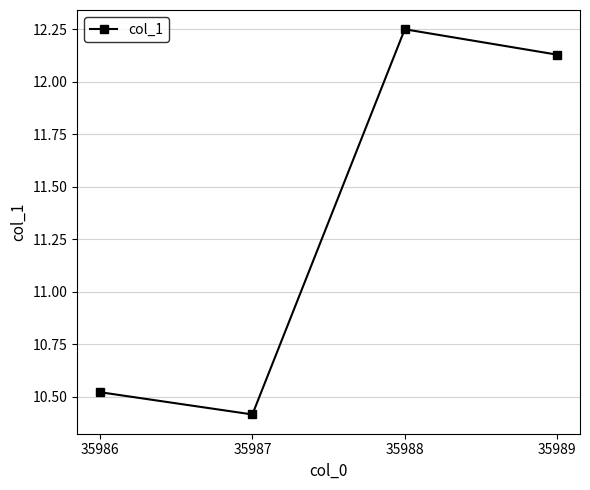

List the labels in order of value, smallest first.

35987, 35986, 35989, 35988